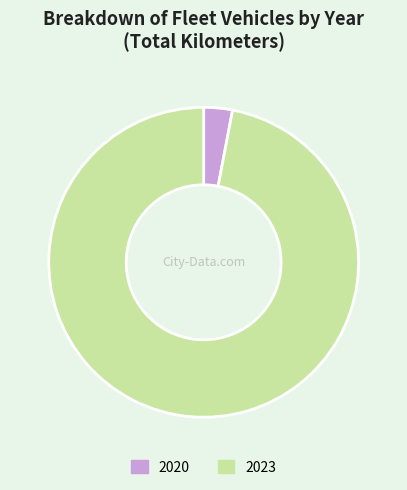

What is the smallest slice in the pie chart?

2020